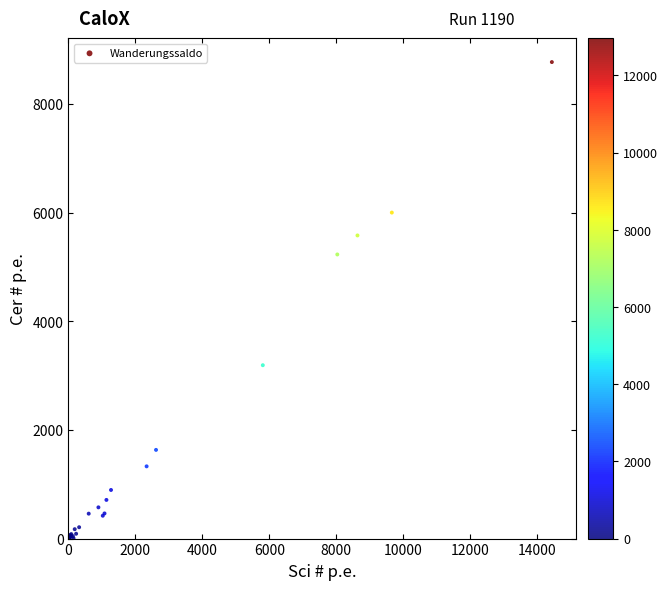

What Y value in the scatter plot is closest to 4386?

5231